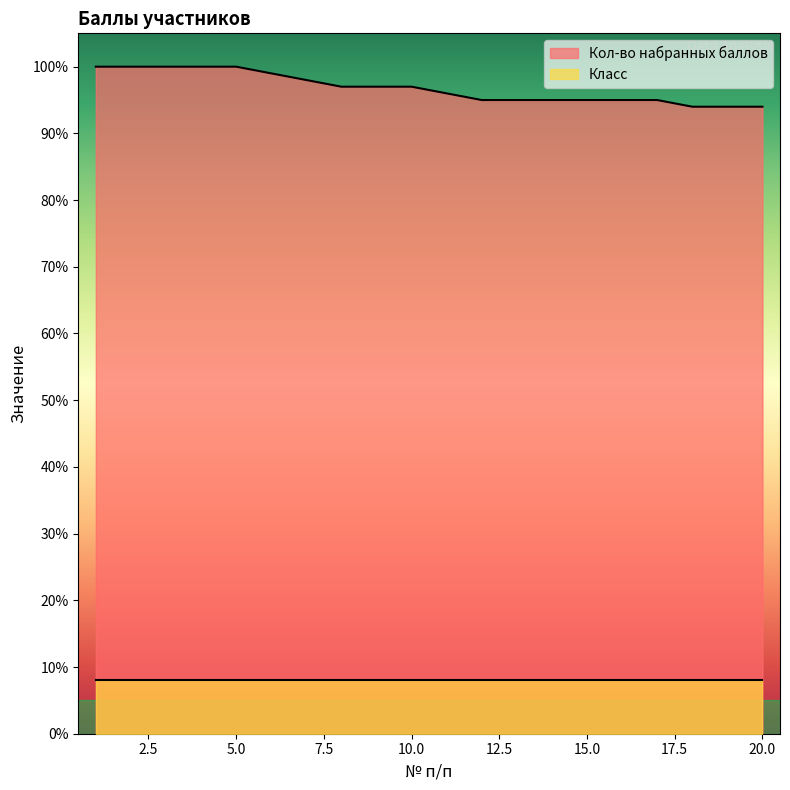

Rank the categories by value from lowest to highest.

18, 19, 20, 12, 13, 14, 15, 16, 17, 11, 8, 9, 10, 7, 6, 1, 2, 3, 4, 5